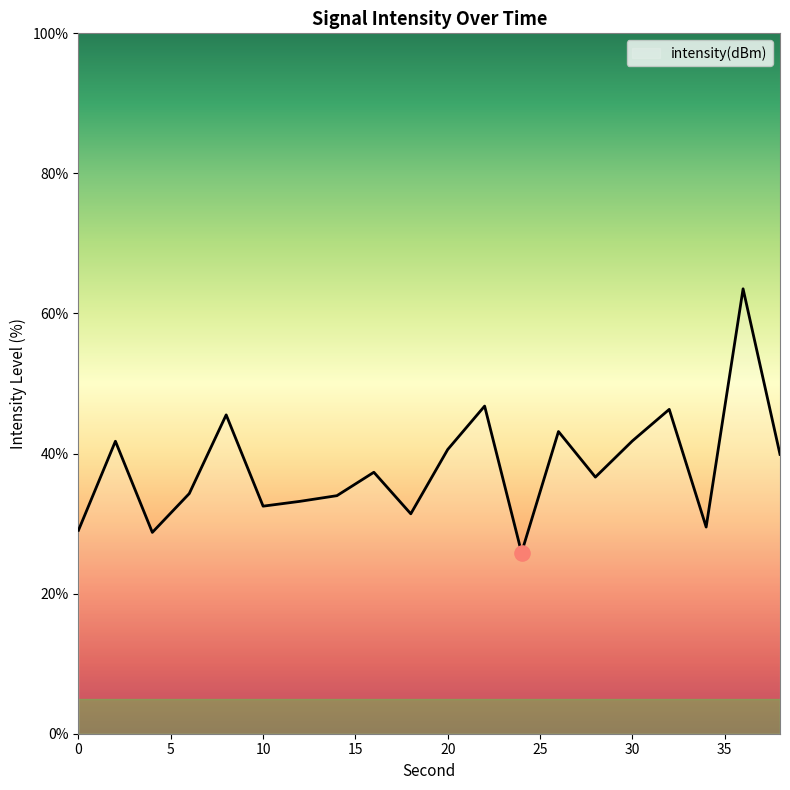

What is the greatest value displayed?

63.5